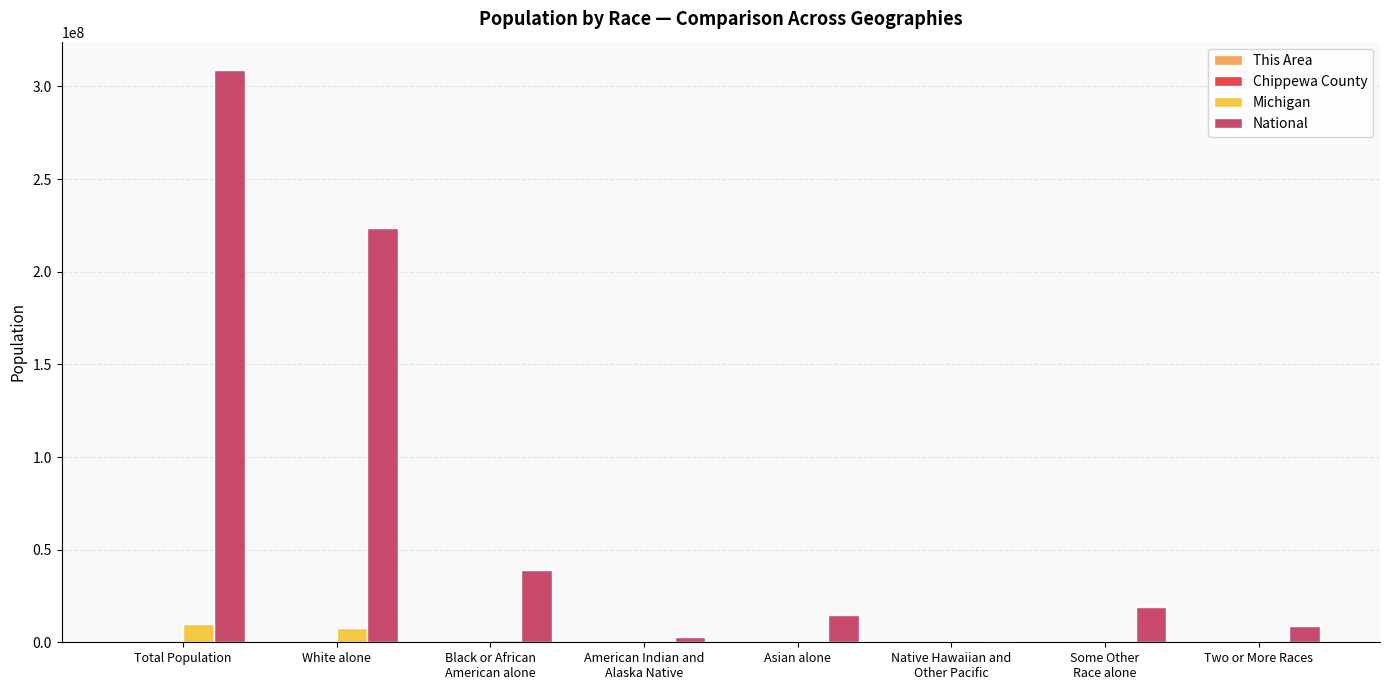

What is the maximum value for Michigan?

9883640